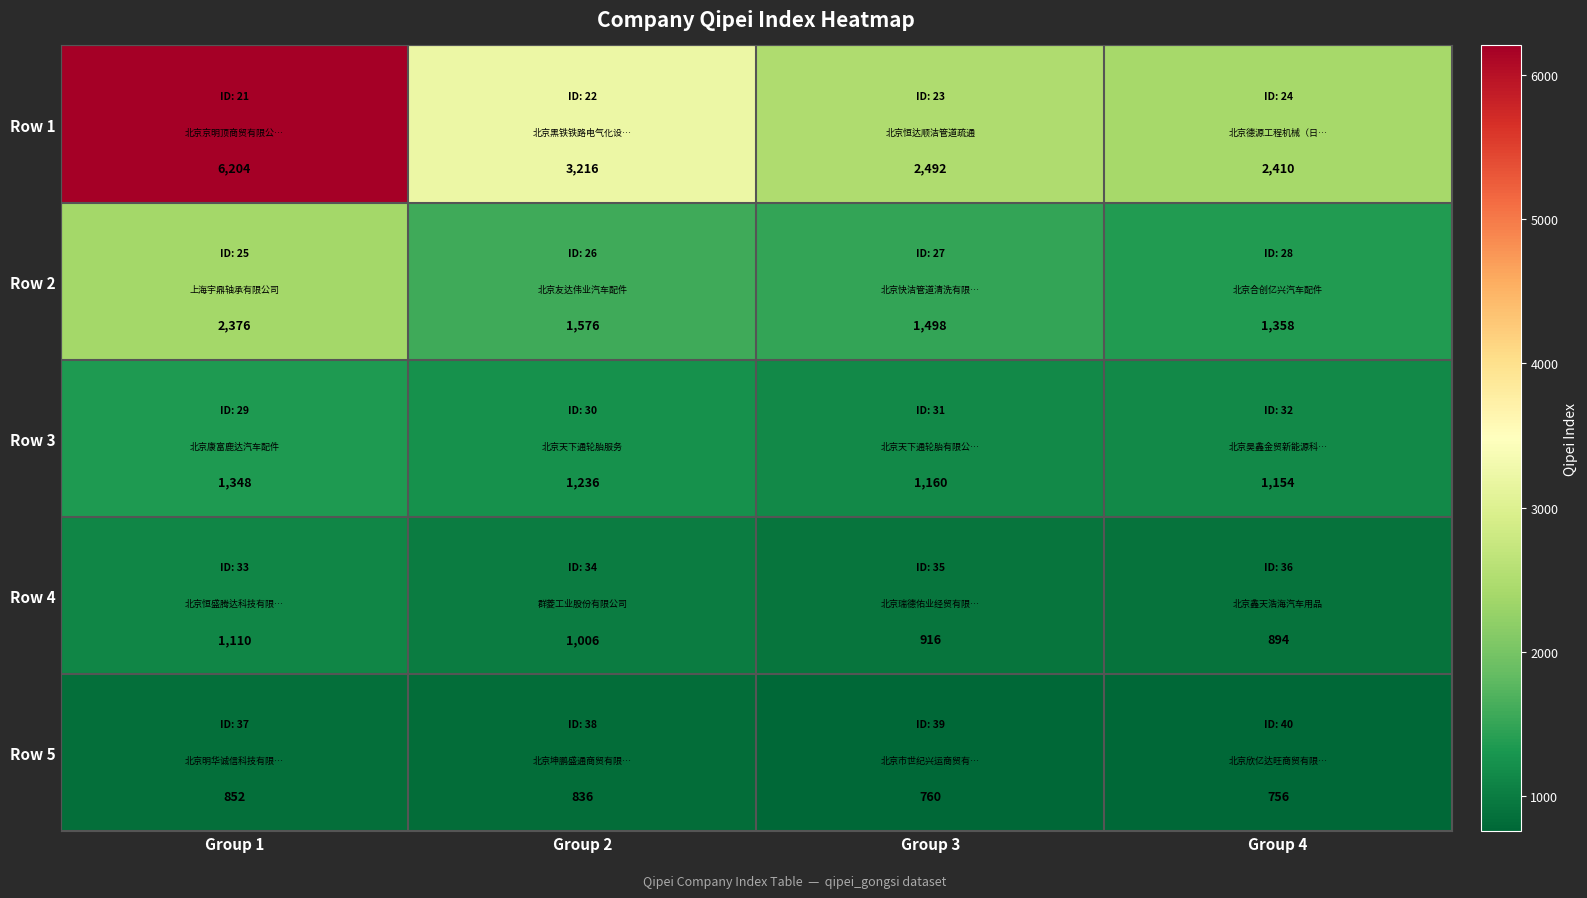

True or false: Row 2 has a value of 2376 at Group 1.

True